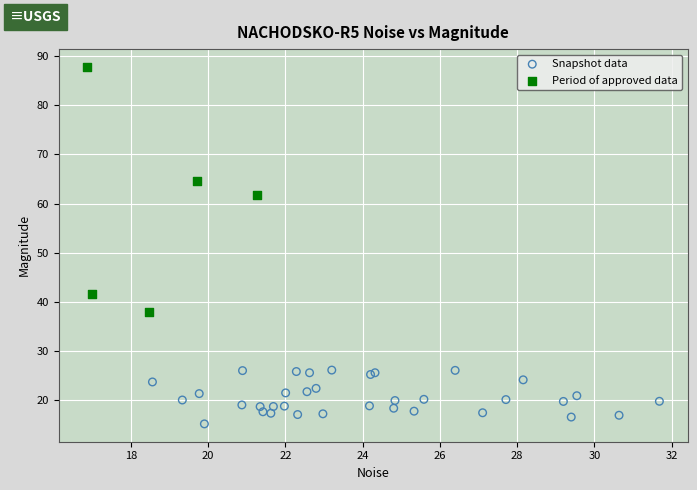

Which series contains the lowest Y value?

Snapshot data